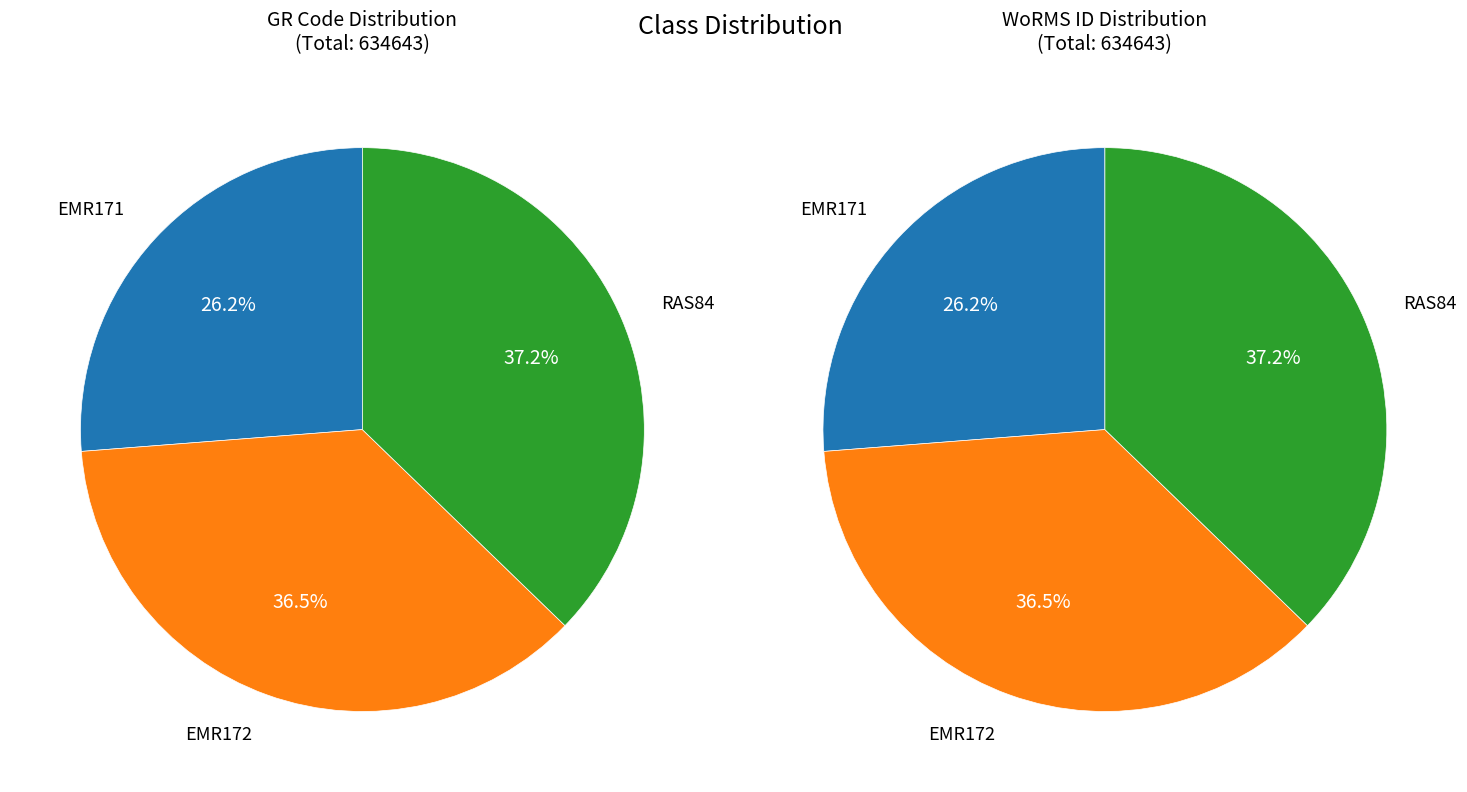

Do EMR172 and RAS84 together represent more than half of the pie?

Yes